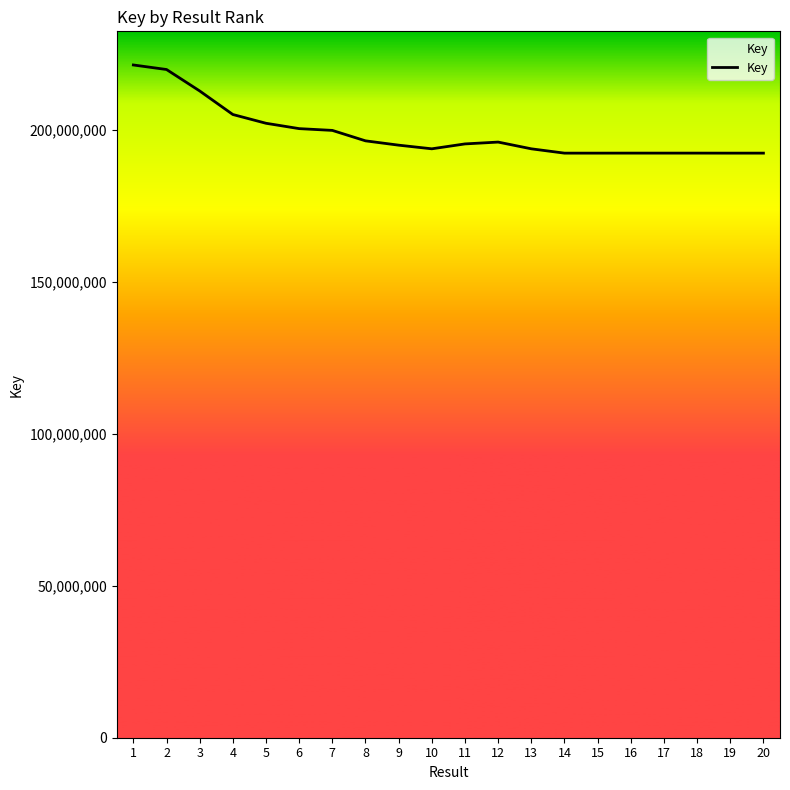

What is the change in value from 4 to 18?

-12712170